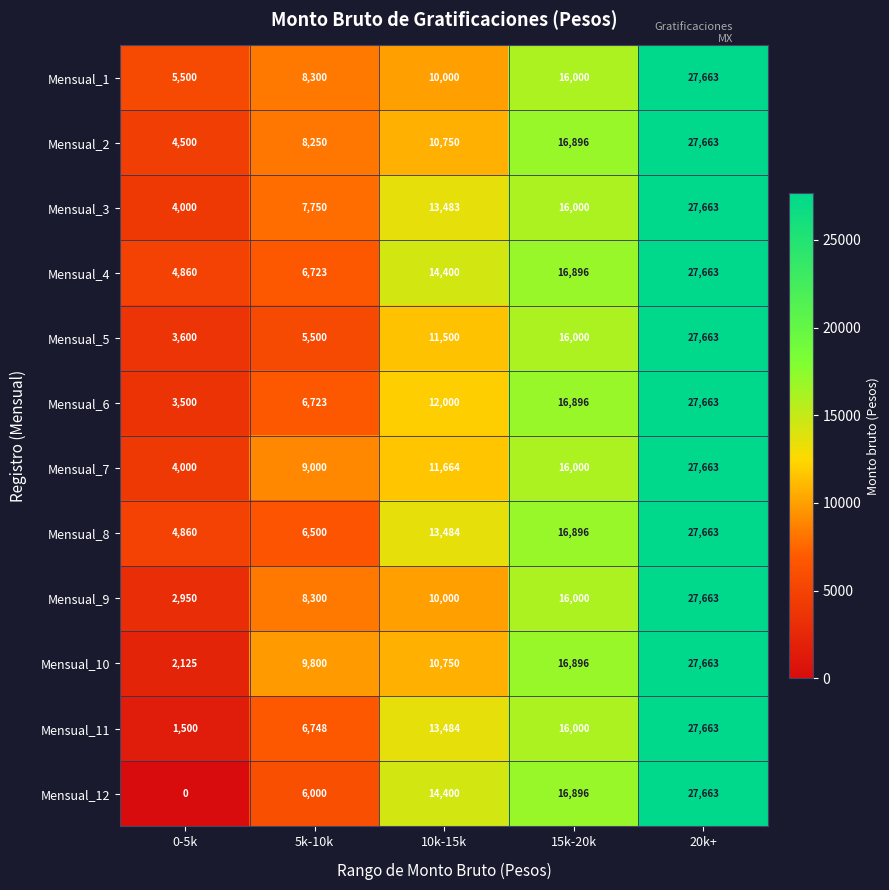

List the labels in order of Mensual_12 value, largest first.

20k+, 15k-20k, 10k-15k, 5k-10k, 0-5k